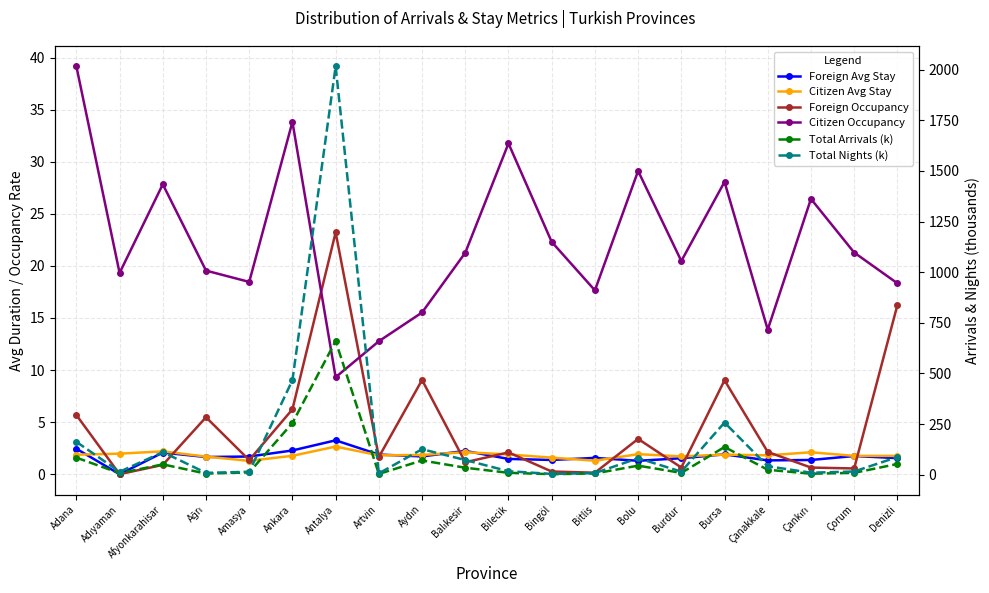

Reading right to left, extract all data points from this chart.

Foreign Avg Stay: Denizli=1.5	Çorum=1.7	Çankırı=1.4	Çanakkale=1.3	Bursa=1.9	Burdur=1.5	Bolu=1.3	Bitlis=1.6	Bingöl=1.4	Bilecik=1.5	Balıkesir=2.2	Aydın=1.7	Artvin=1.9	Antalya=3.3	Ankara=2.3	Amasya=1.7	Ağrı=1.6	Afyonkarahisar=2.1	Adıyaman=0.0	Adana=2.4
Citizen Avg Stay: Denizli=1.8	Çorum=1.8	Çankırı=2.1	Çanakkale=1.8	Bursa=1.9	Burdur=1.7	Bolu=1.9	Bitlis=1.3	Bingöl=1.6	Bilecik=1.9	Balıkesir=2.1	Aydın=1.8	Artvin=1.8	Antalya=2.7	Ankara=1.8	Amasya=1.3	Ağrı=1.7	Afyonkarahisar=2.2	Adıyaman=2.0	Adana=1.9
Foreign Occupancy: Denizli=16.2	Çorum=0.6	Çankırı=0.6	Çanakkale=2.1	Bursa=9.0	Burdur=0.6	Bolu=3.4	Bitlis=0.1	Bingöl=0.3	Bilecik=2.1	Balıkesir=1.1	Aydın=9.0	Artvin=1.6	Antalya=23.2	Ankara=6.2	Amasya=1.3	Ağrı=5.5	Afyonkarahisar=0.9	Adıyaman=0.0	Adana=5.7
Citizen Occupancy: Denizli=18.3	Çorum=21.3	Çankırı=26.4	Çanakkale=13.9	Bursa=28.1	Burdur=20.5	Bolu=29.1	Bitlis=17.7	Bingöl=22.3	Bilecik=31.8	Balıkesir=21.3	Aydın=15.5	Artvin=12.8	Antalya=9.3	Ankara=33.8	Amasya=18.5	Ağrı=19.6	Afyonkarahisar=27.8	Adıyaman=19.3	Adana=39.2
Total Arrivals (k): Denizli=52.7	Çorum=8.8	Çankırı=4.6	Çanakkale=24.1	Bursa=136.5	Burdur=8.7	Bolu=44.4	Bitlis=5.9	Bingöl=2.3	Bilecik=9.1	Balıkesir=34.2	Aydın=70.1	Artvin=3.5	Antalya=660.1	Ankara=255.0	Amasya=11.0	Ağrı=5.2	Afyonkarahisar=50.8	Adıyaman=7.2	Adana=84.0
Total Nights (k): Denizli=87.0	Çorum=15.5	Çankırı=9.6	Çanakkale=41.6	Bursa=257.3	Burdur=14.8	Bolu=81.2	Bitlis=7.6	Bingöl=3.6	Bilecik=16.9	Balıkesir=72.3	Aydın=125.6	Artvin=6.3	Antalya=2016.1	Ankara=466.5	Amasya=14.3	Ağrı=8.7	Afyonkarahisar=111.1	Adıyaman=14.2	Adana=162.0